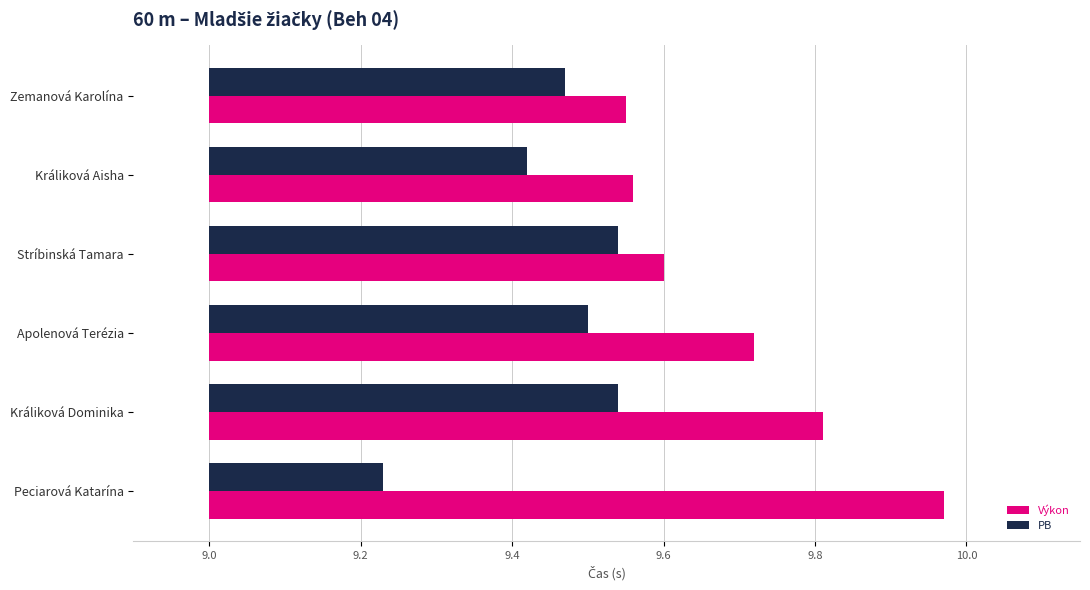

What position from the left is Peciarová Katarína?

6